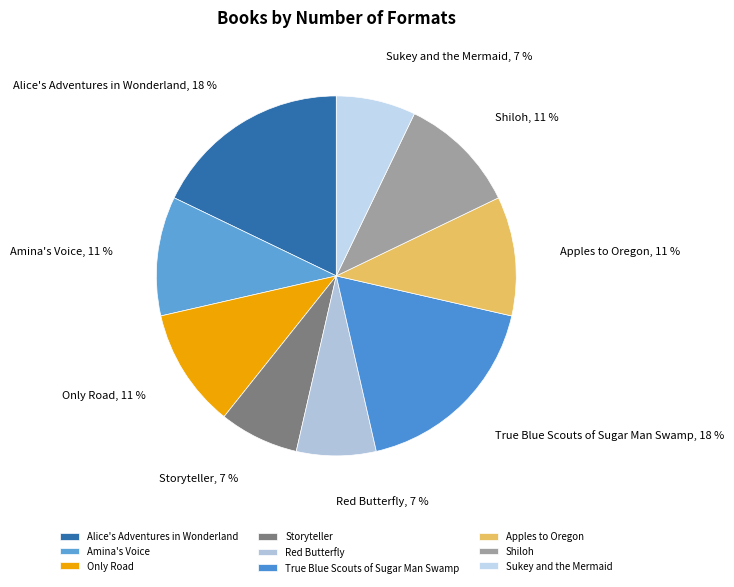

Count the number of slices in the pie.

9